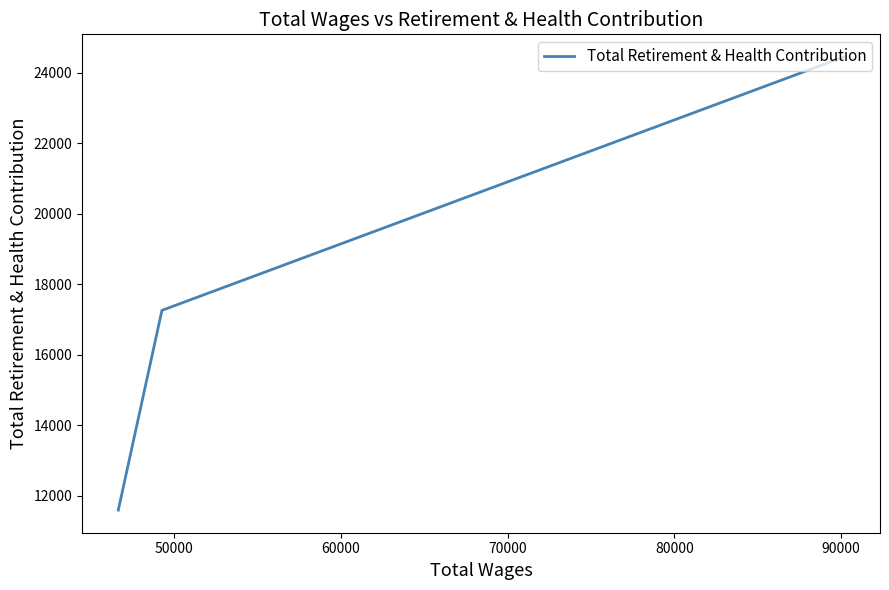

Count the values in the range 11600 to 24446.

3